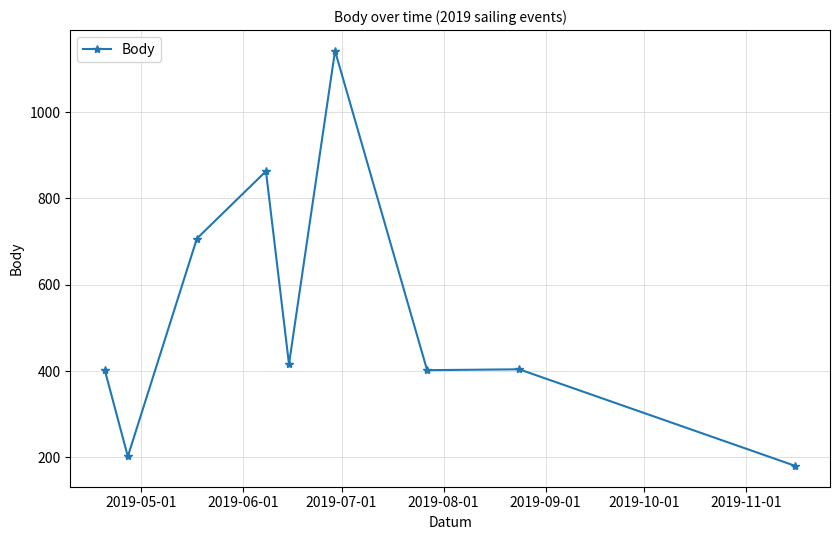

True or false: the data has more than 0 interior local peaks.

True